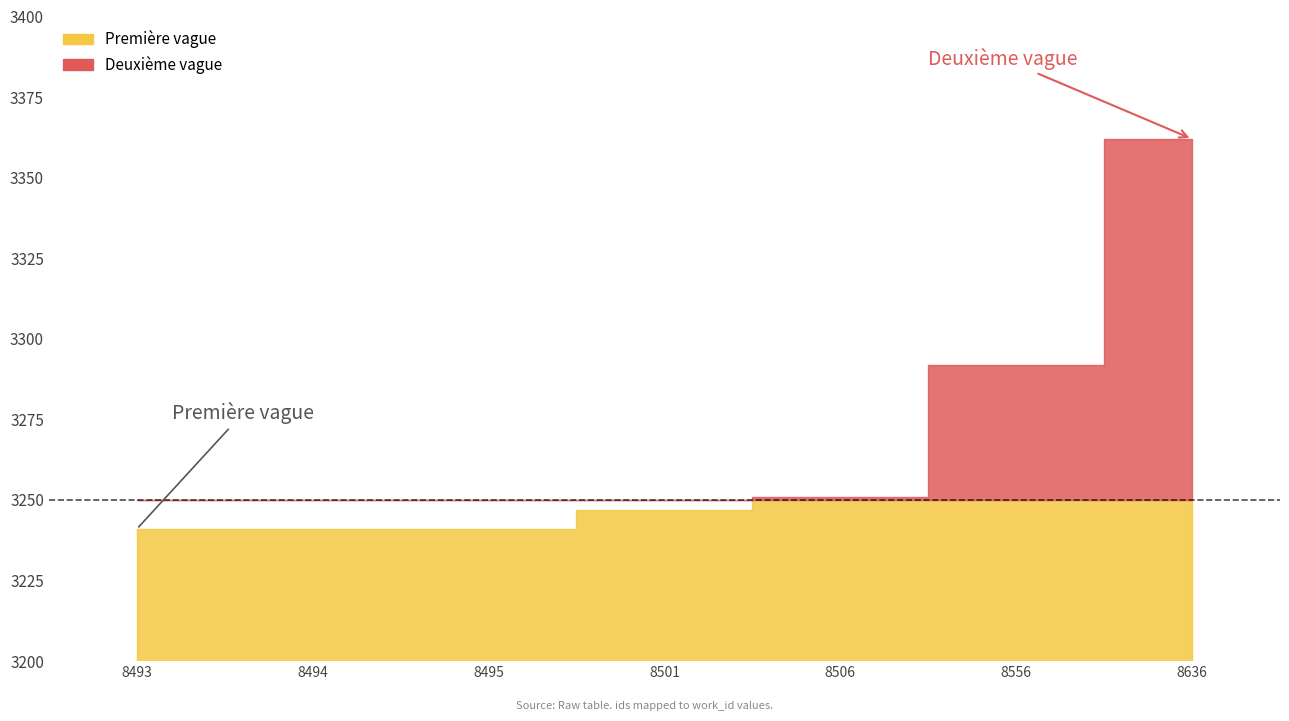

Reading right to left, what are all the values shown in this chart?

3362	3292	3251	3247	3241	3241	3241